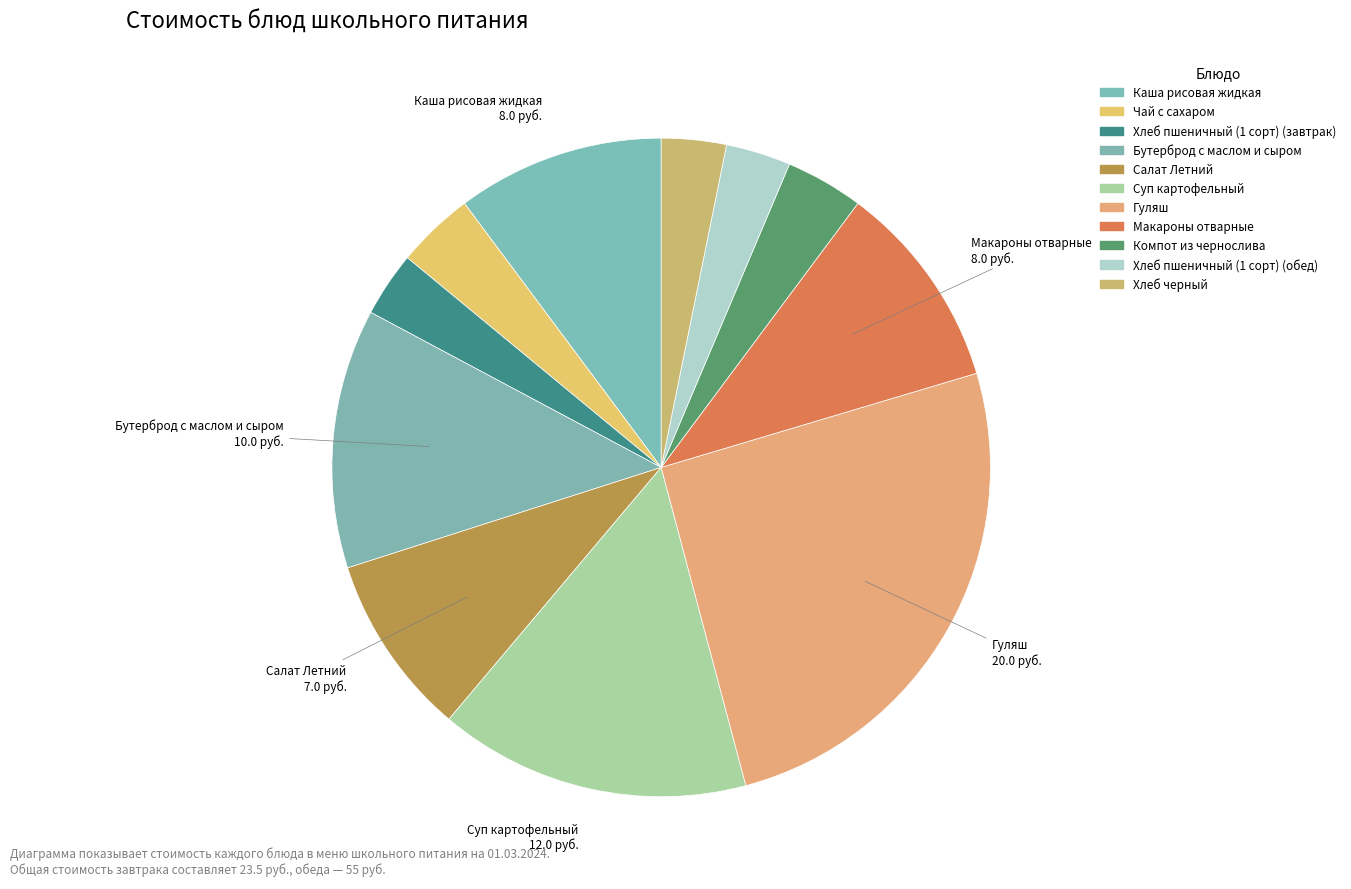

Count the number of slices in the pie.

11